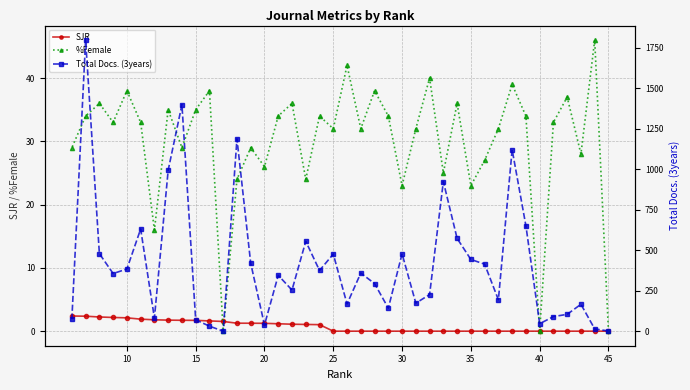

What is the highest value of the SJR series?

2.4